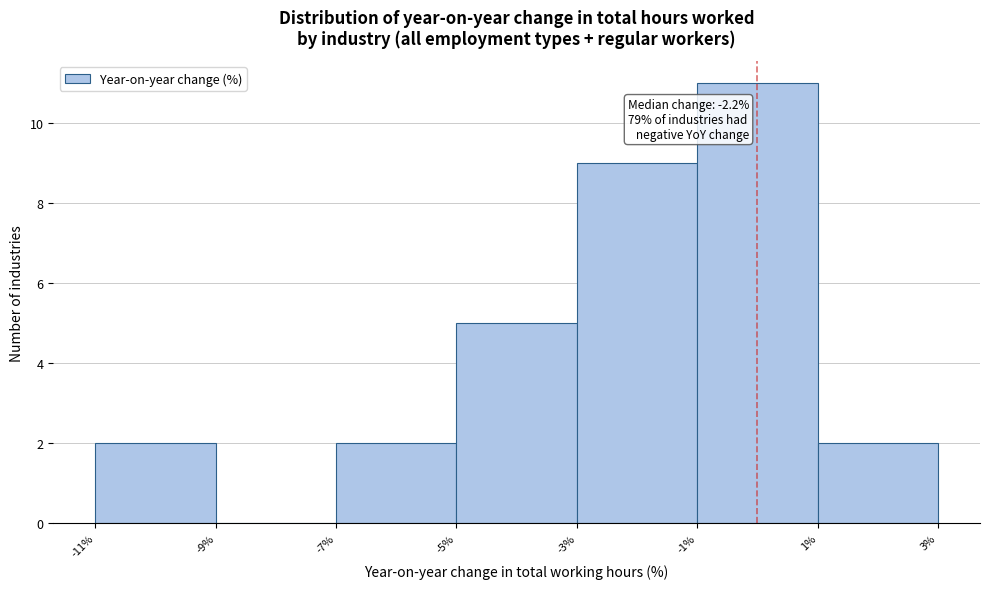

Over which range of the x-axis is the bar tallest?

-1% to 1%